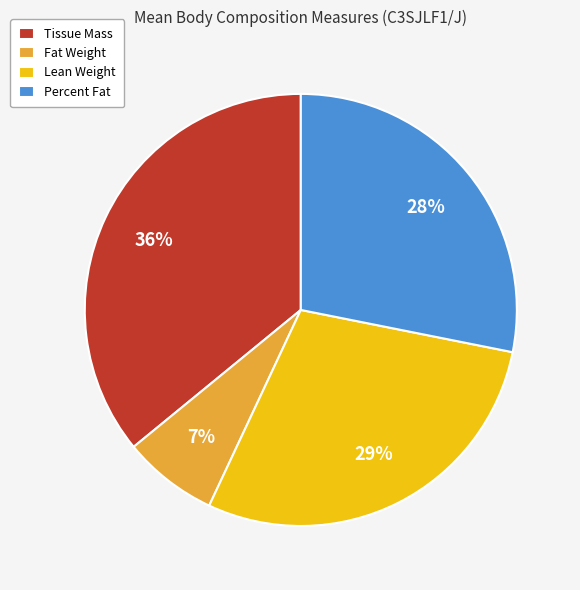

To the nearest percent, what is the difference between the largest and smallest slice percentages?

29%